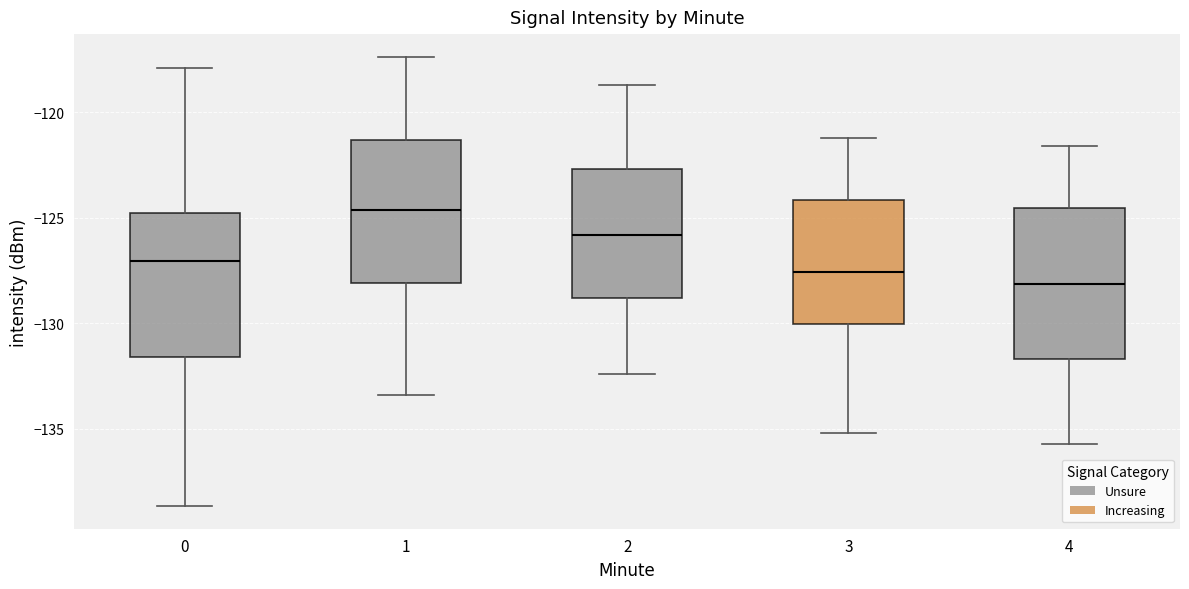

Reading left to right, transcribe this box plot: for each box, give where its median line is, the range the box spans, and where its two whiskers end, as read against the y-axis. The values are not printed on the chart, so give them approximately, as read against the axis.

0: median -127.0, box -131.5 to -125.0, whiskers -138.5 to -118.0
1: median -124.5, box -128.0 to -121.5, whiskers -133.5 to -117.5
2: median -126.0, box -129.0 to -122.5, whiskers -132.5 to -118.5
3: median -127.5, box -130.0 to -124.0, whiskers -135.0 to -121.0
4: median -128.0, box -131.5 to -124.5, whiskers -135.5 to -121.5